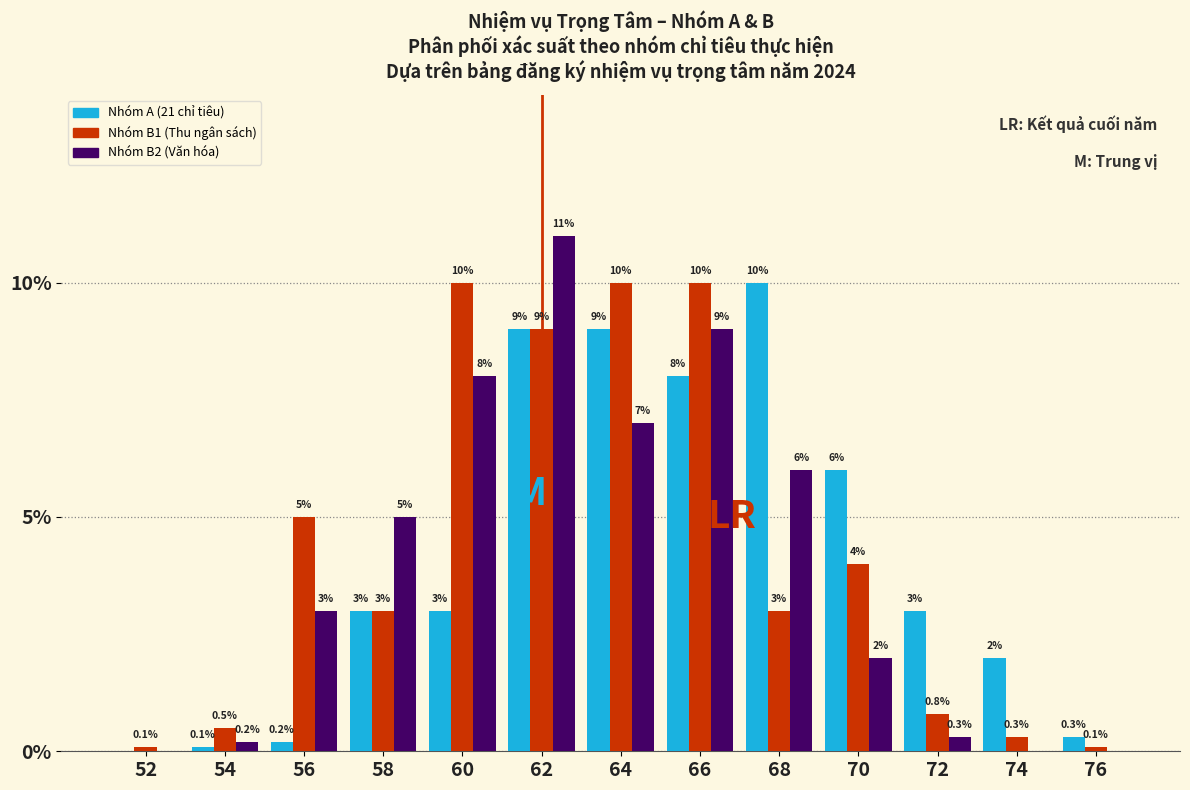

Reading left to right, list all the values displayed in this chart.

Nhóm A (21 chỉ tiêu): 52=0.0	54=0.1	56=0.2	58=3.0	60=3.0	62=9.0	64=9.0	66=8.0	68=10.0	70=6.0	72=3.0	74=2.0	76=0.3
Nhóm B1 (Thu ngân sách): 52=0.1	54=0.5	56=5.0	58=3.0	60=10.0	62=9.0	64=10.0	66=10.0	68=3.0	70=4.0	72=0.8	74=0.3	76=0.1
Nhóm B2 (Văn hóa): 52=0.0	54=0.2	56=3.0	58=5.0	60=8.0	62=11.0	64=7.0	66=9.0	68=6.0	70=2.0	72=0.3	74=0.0	76=0.0